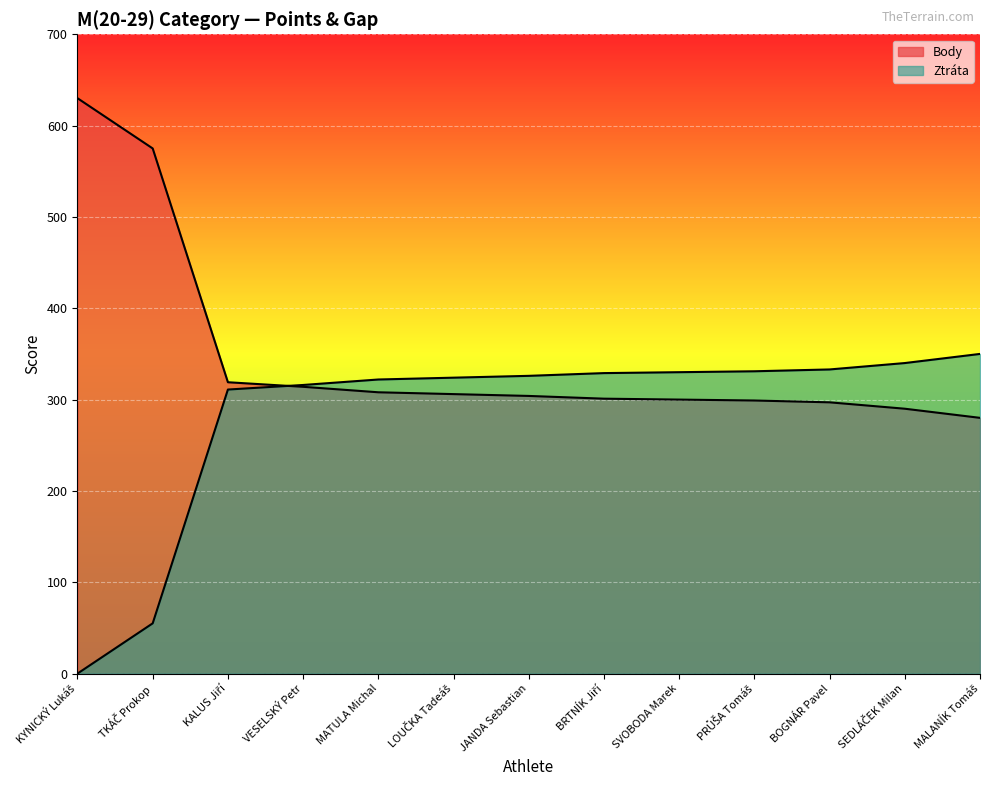

Rank the series by their average value, from lowest to highest.

Ztráta, Body